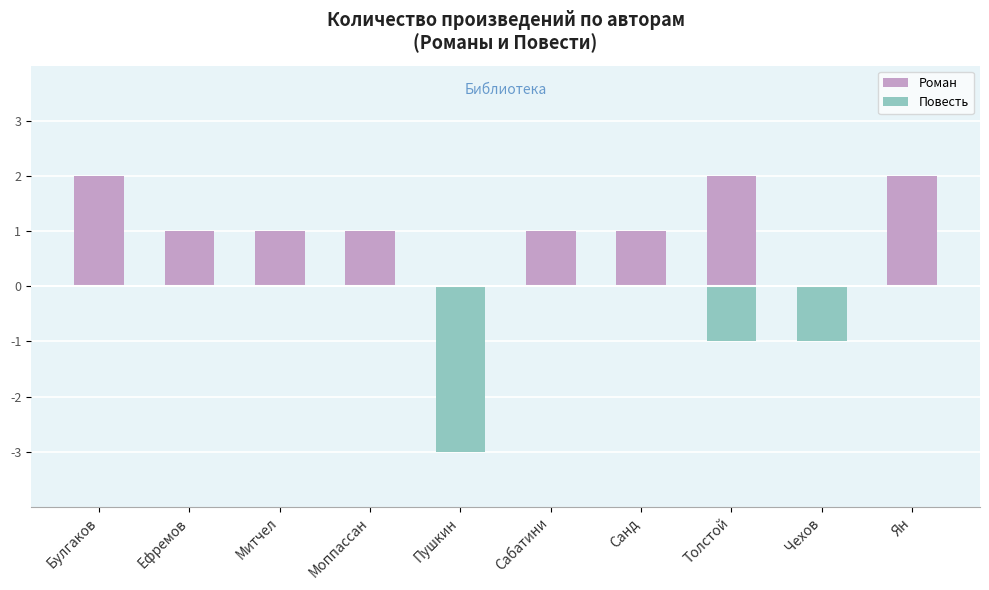

What is the greatest value displayed?

2